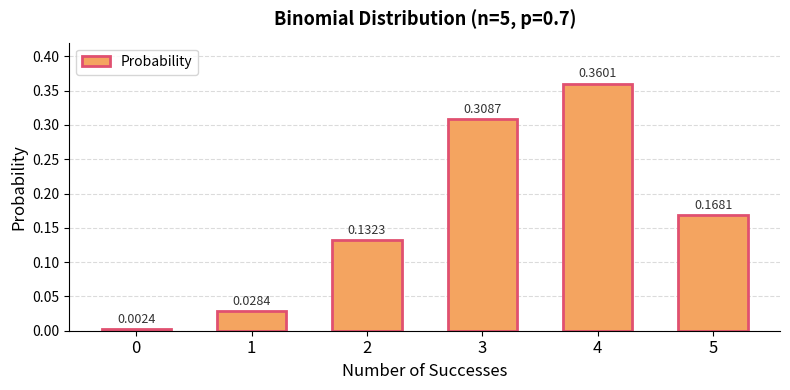

What is the sum of the values at 3 and 5?

0.5